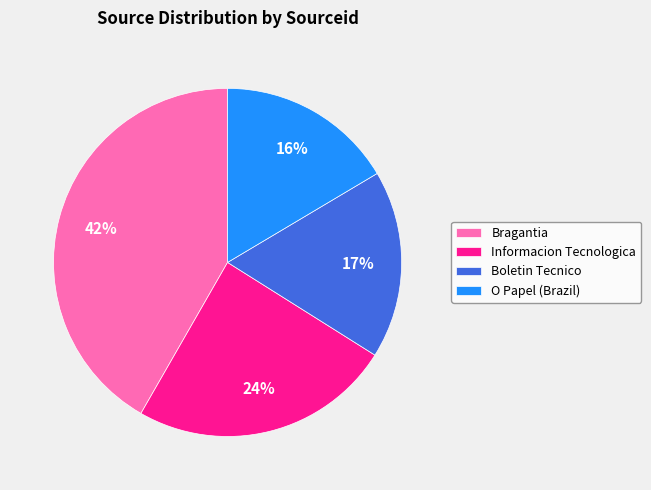

What percentage is the Informacion Tecnologica slice, to the nearest percent?

24%